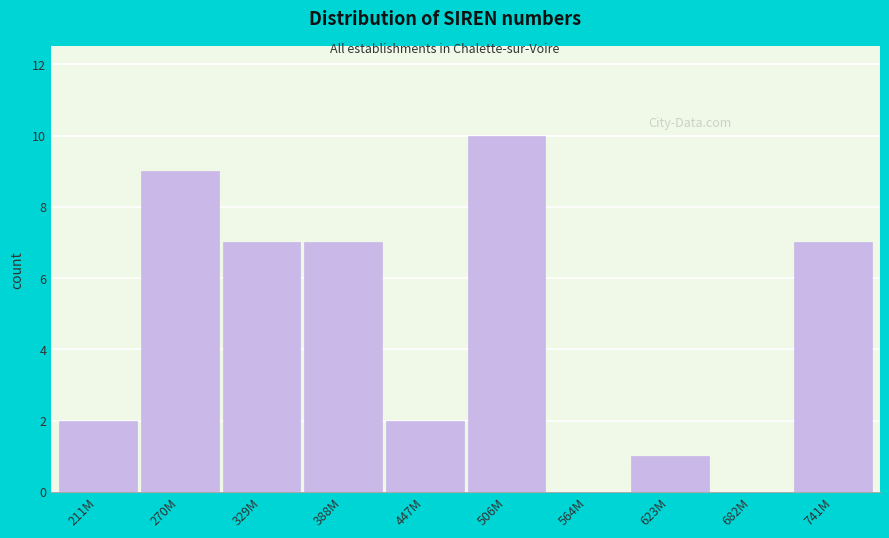

Reading left to right, what are all the values shown in this chart?

211M=2	270M=9	329M=7	388M=7	447M=2	506M=10	564M=0	623M=1	682M=0	741M=7